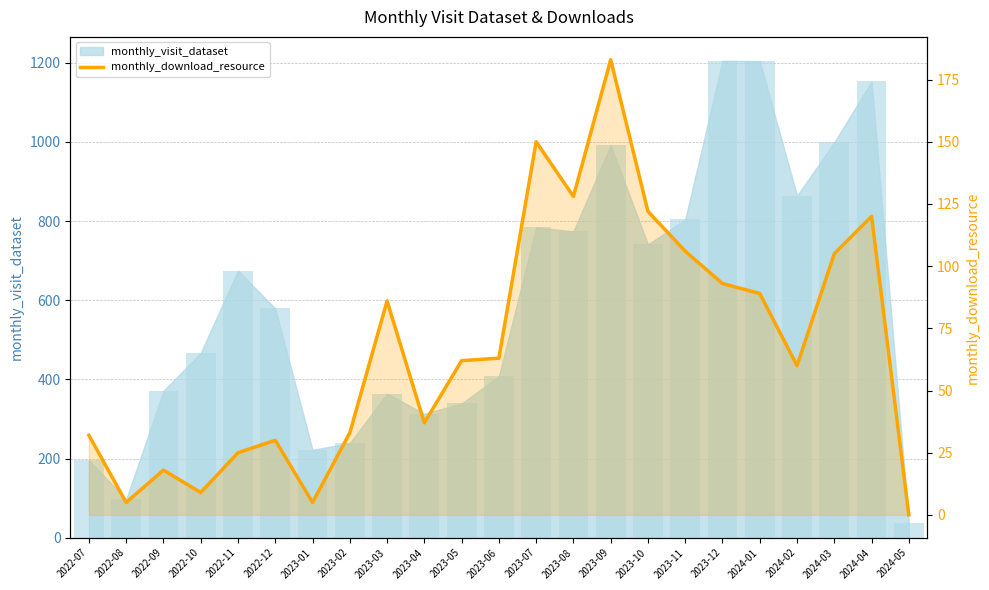

Reading left to right, list all the values displayed in this chart.

32	5	18	9	25	30	5	33	86	37	62	63	150	128	183	122	106	93	89	60	105	120	0